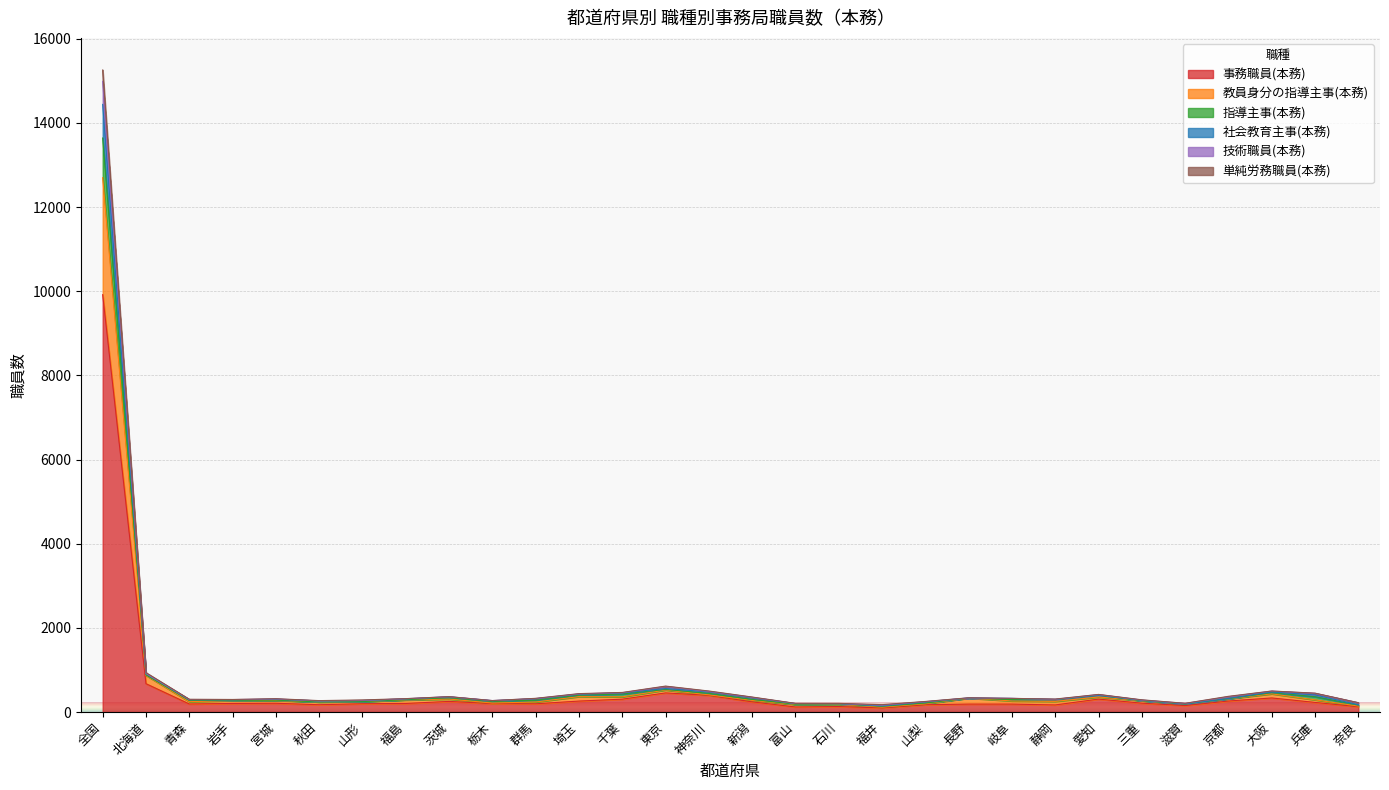

What is the minimum value shown in the chart?

97